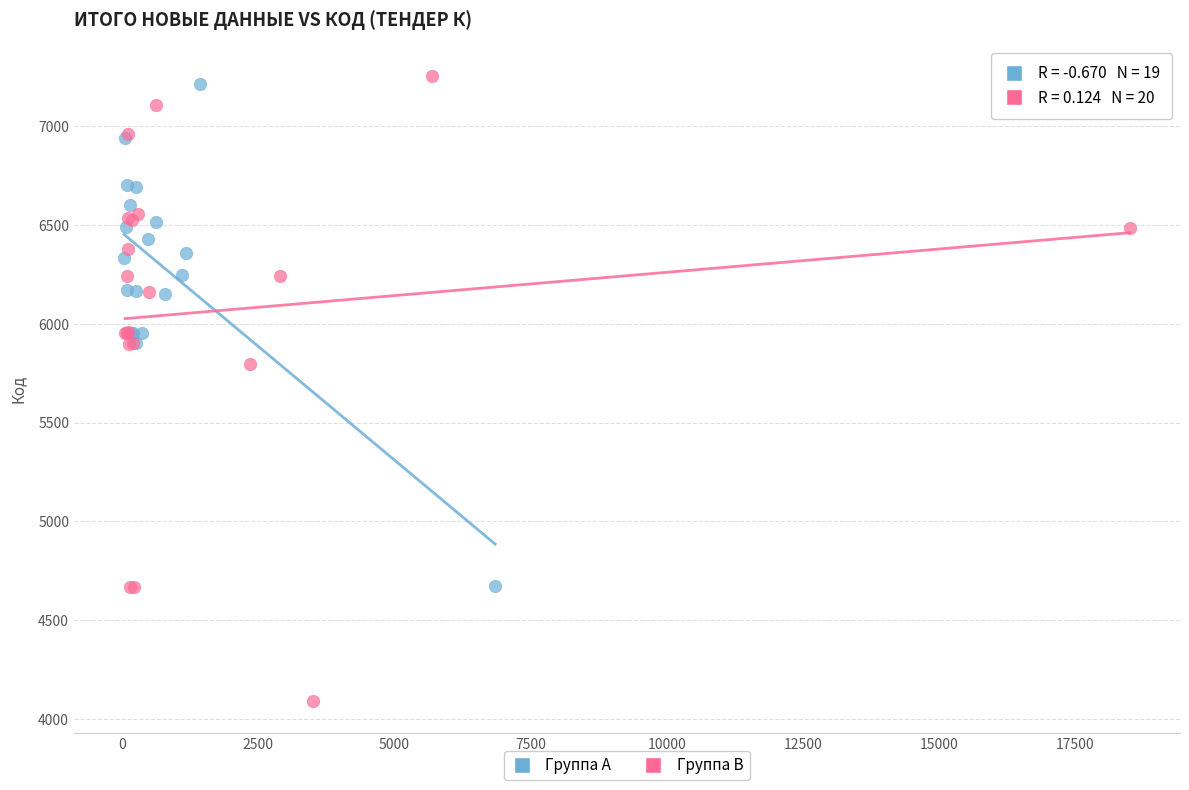

Which series has the largest Y range (max minus min)?

Группа В